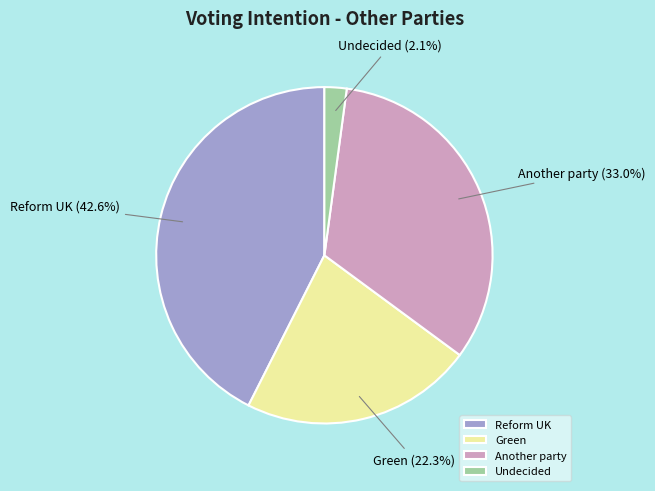

Is it true that Green is 22% of the pie?

True